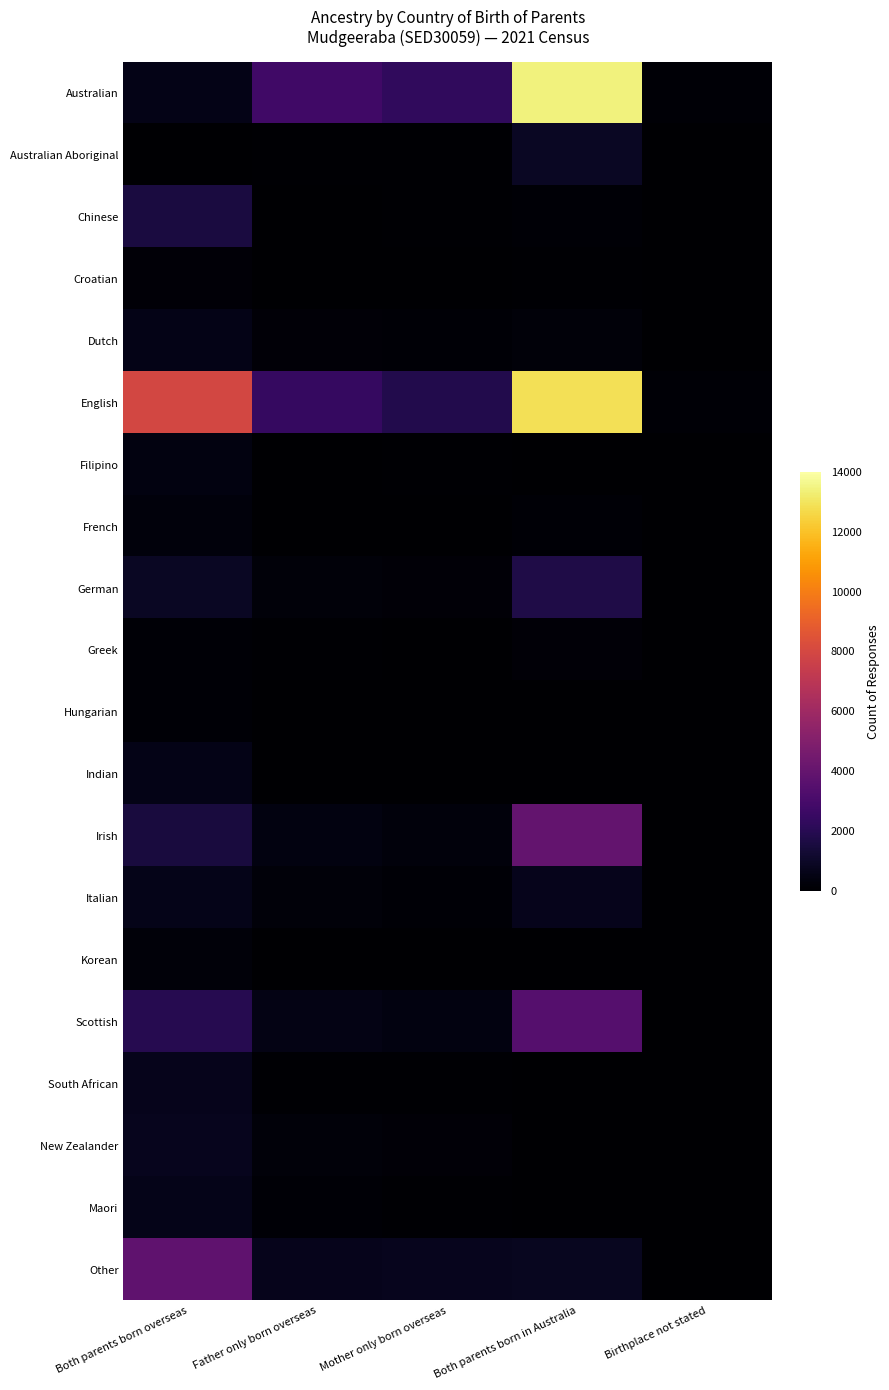

Between Mother only born overseas and Father only born overseas, which is larger?

Father only born overseas